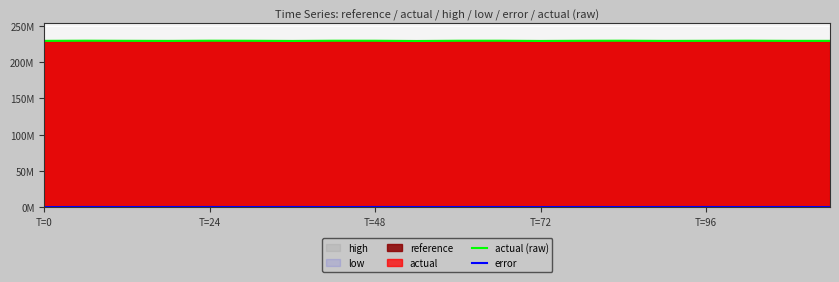

True or false: error has a value of 0.0 at T=72.

False